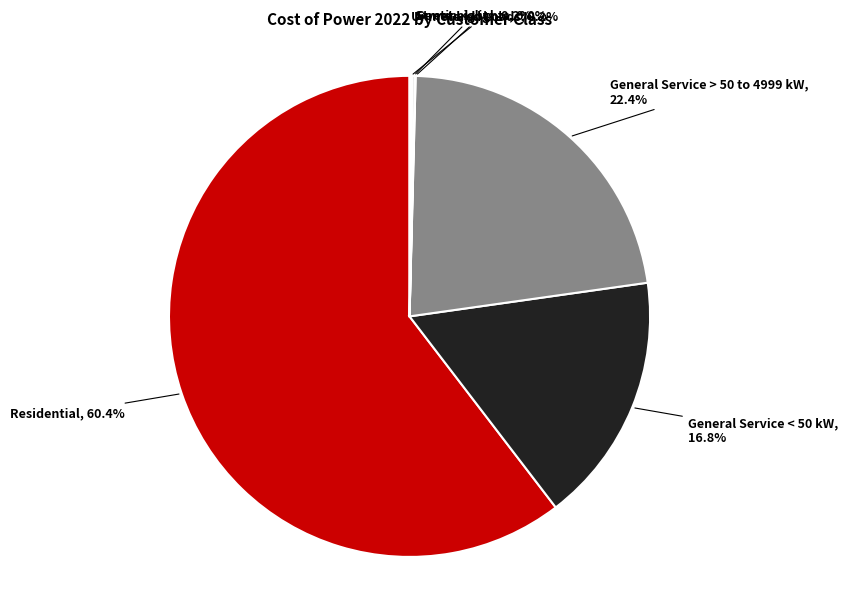

Is there a majority slice in this chart?

Yes